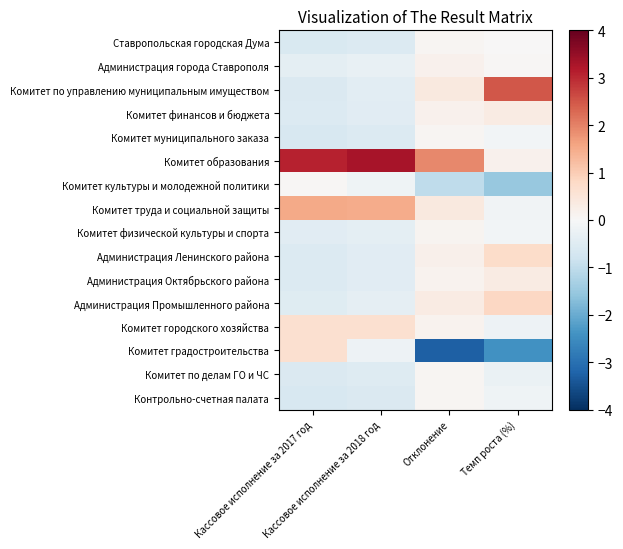

What is the minimum value shown in the chart?

-3.3